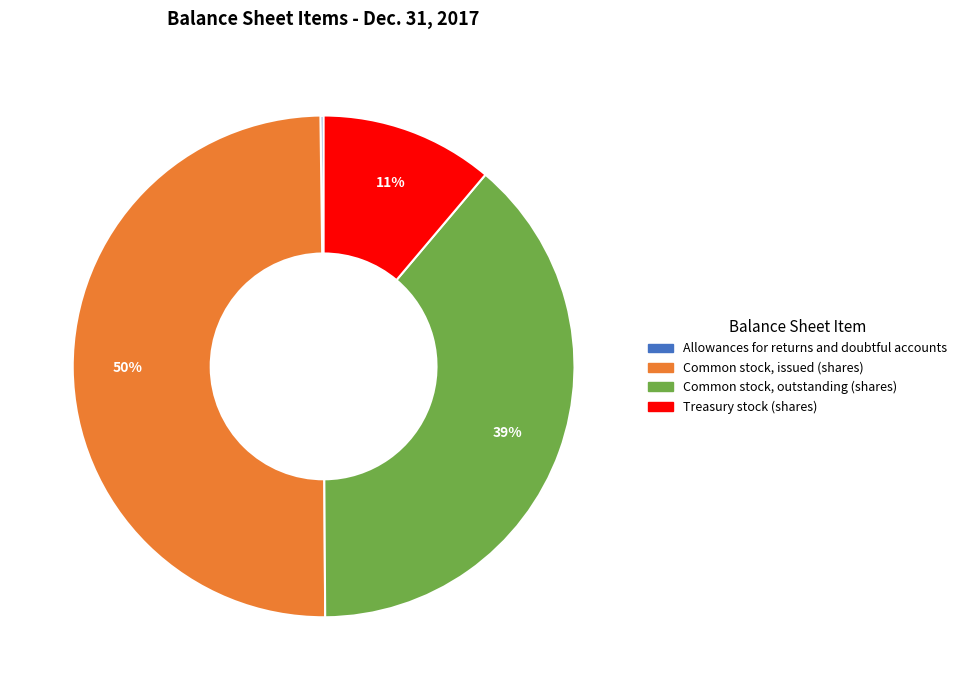

Between Common stock, issued (shares) and Treasury stock (shares), which is larger?

Common stock, issued (shares)